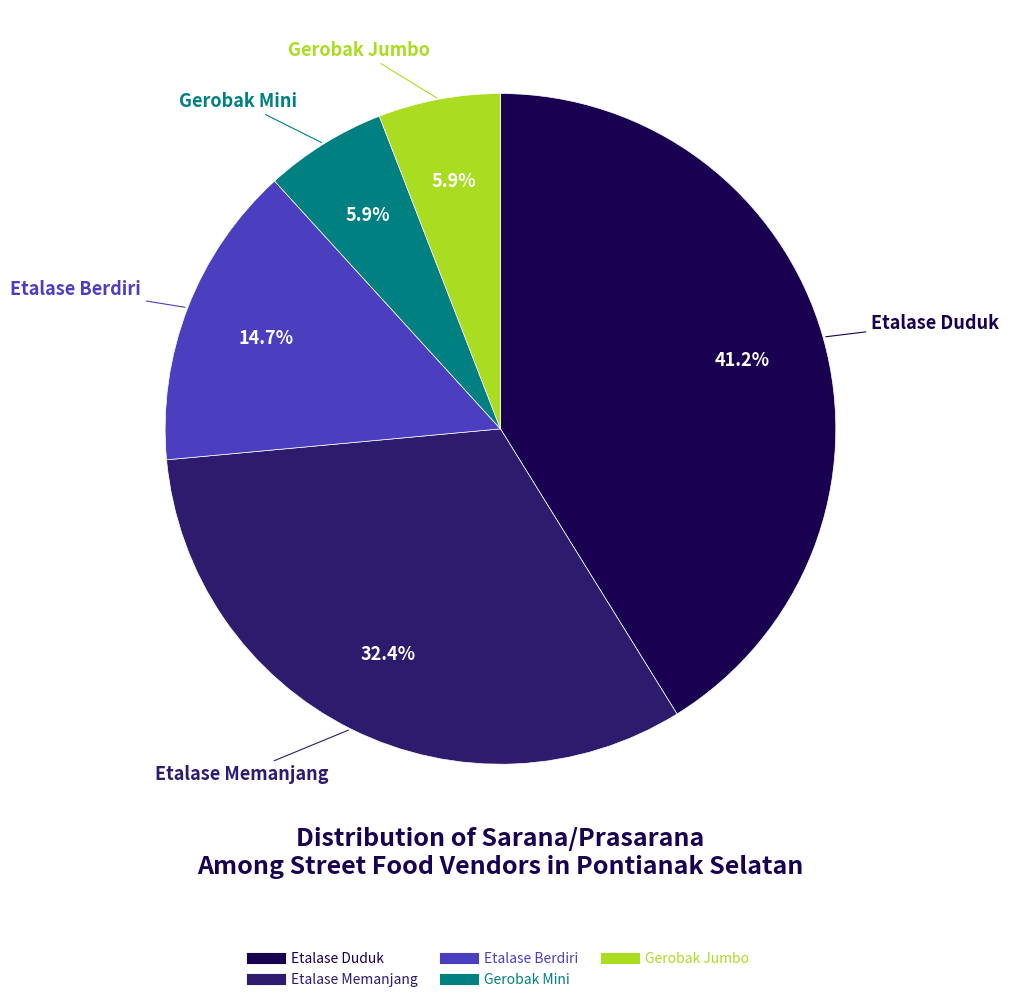

Between Etalase Berdiri and Etalase Duduk, which is larger?

Etalase Duduk